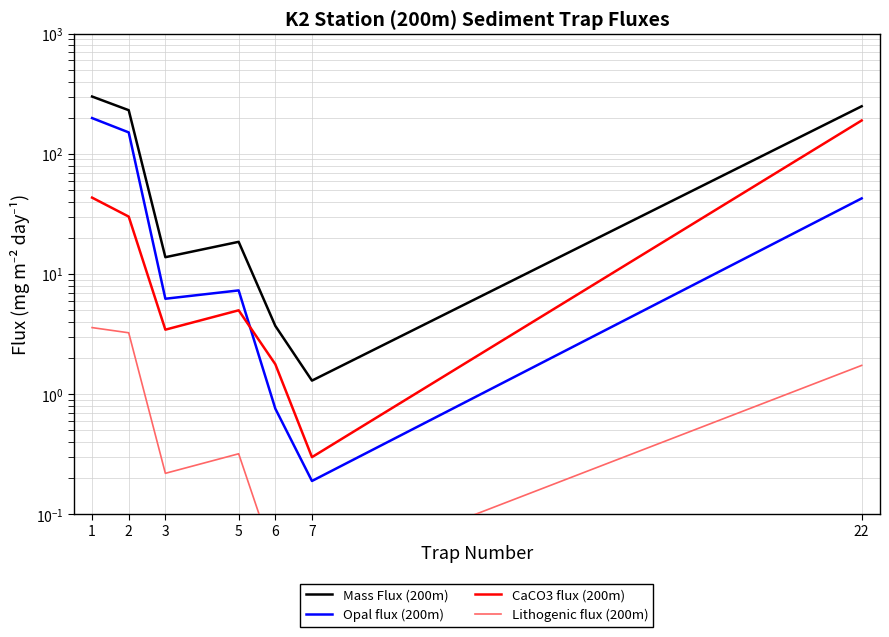

What are all the series names shown in the legend?

Mass Flux (200m), Opal flux (200m), CaCO3 flux (200m), Lithogenic flux (200m)